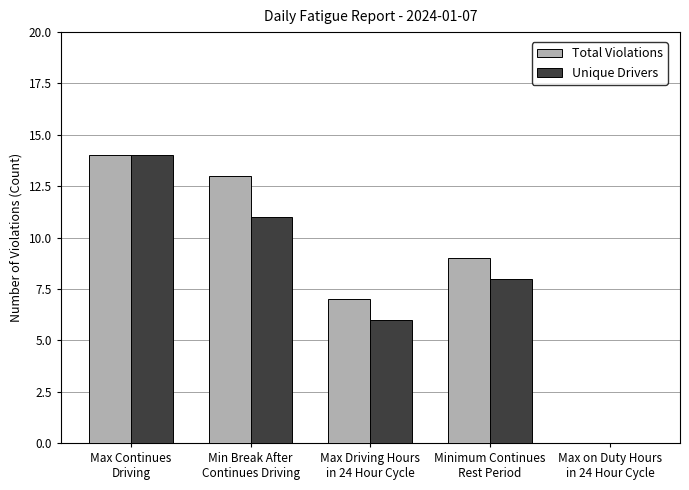

What is the maximum value for Total Violations?

14